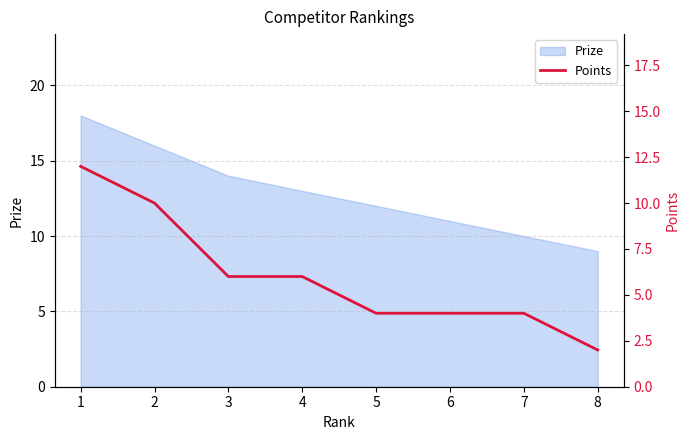

List the labels in order of value, smallest first.

8, 5, 6, 7, 3, 4, 2, 1